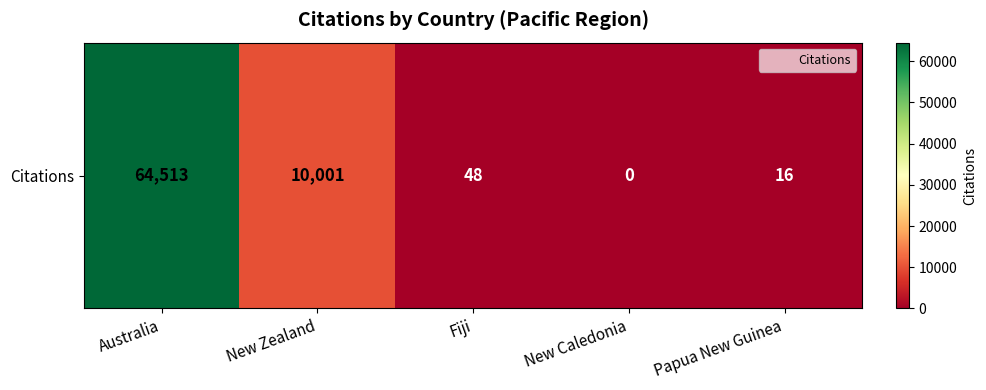

True or false: the data shows 29328 at Australia.

False